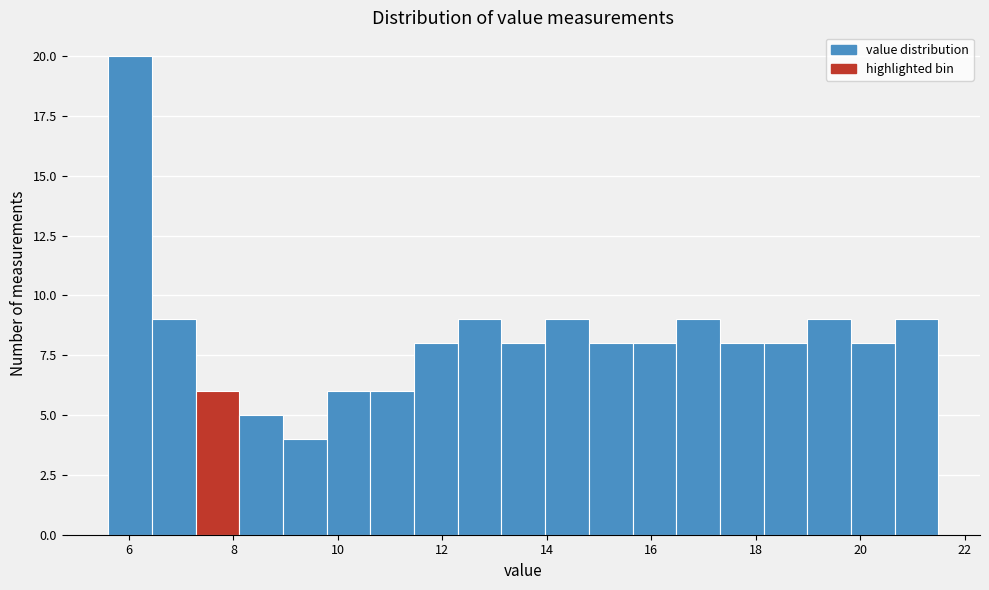

Over which range of the x-axis is the bar tallest?

5.6 to 6.4